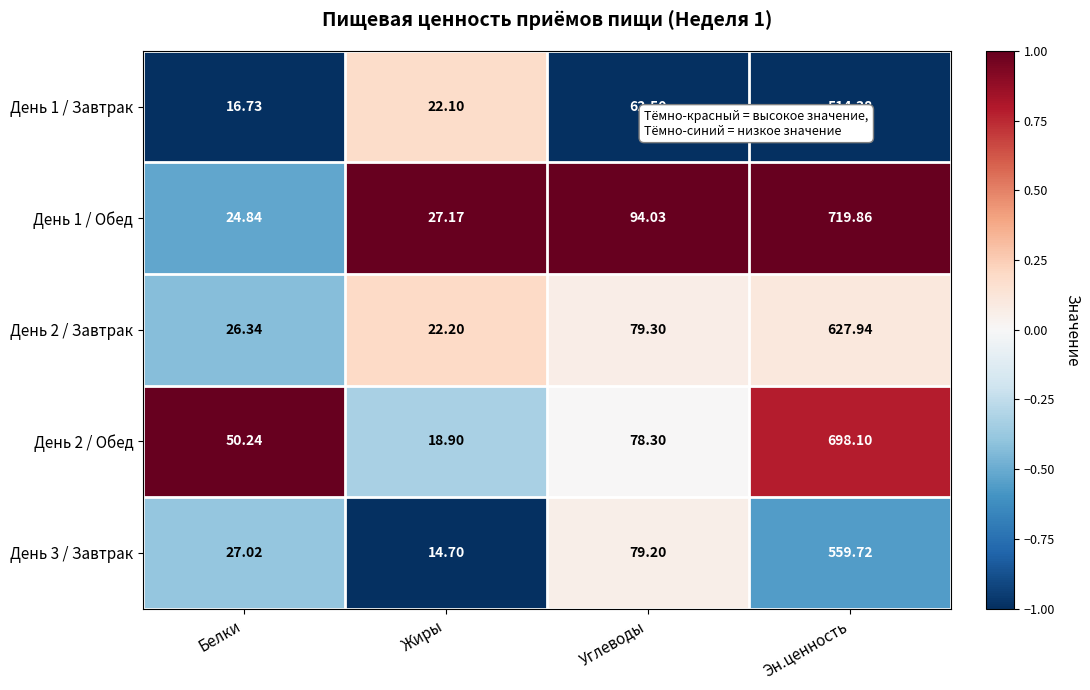

List the labels in order of День 3 / Завтрак value, smallest first.

Жиры, Белки, Углеводы, Эн.ценность